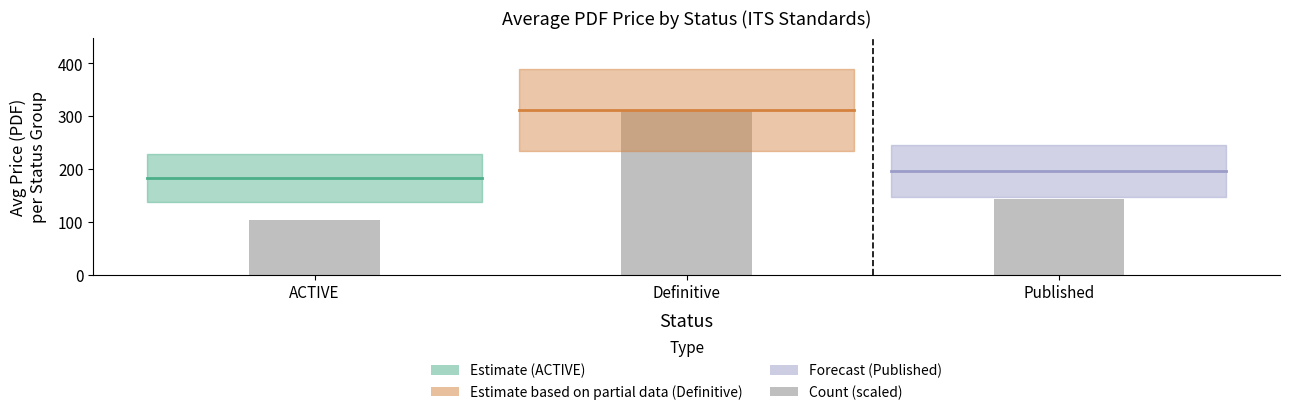

Does the chart contain stacked bars?

No